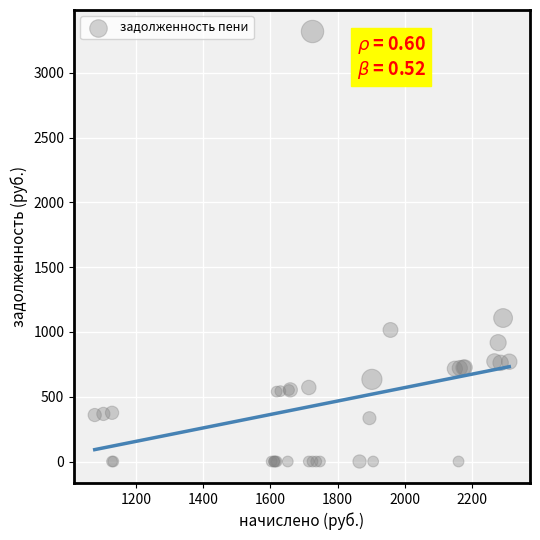

What Y value in the scatter plot is closest to 1660?

1107.8